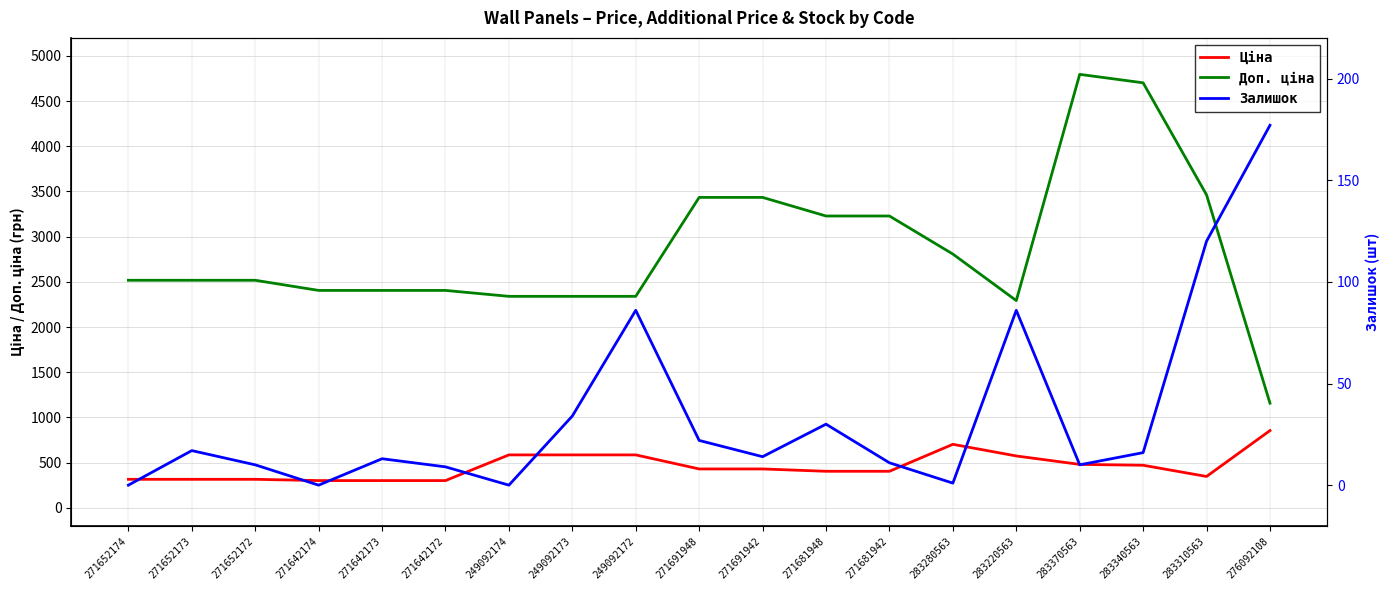

What is the average value of the Доп. ціна series?

2859.7